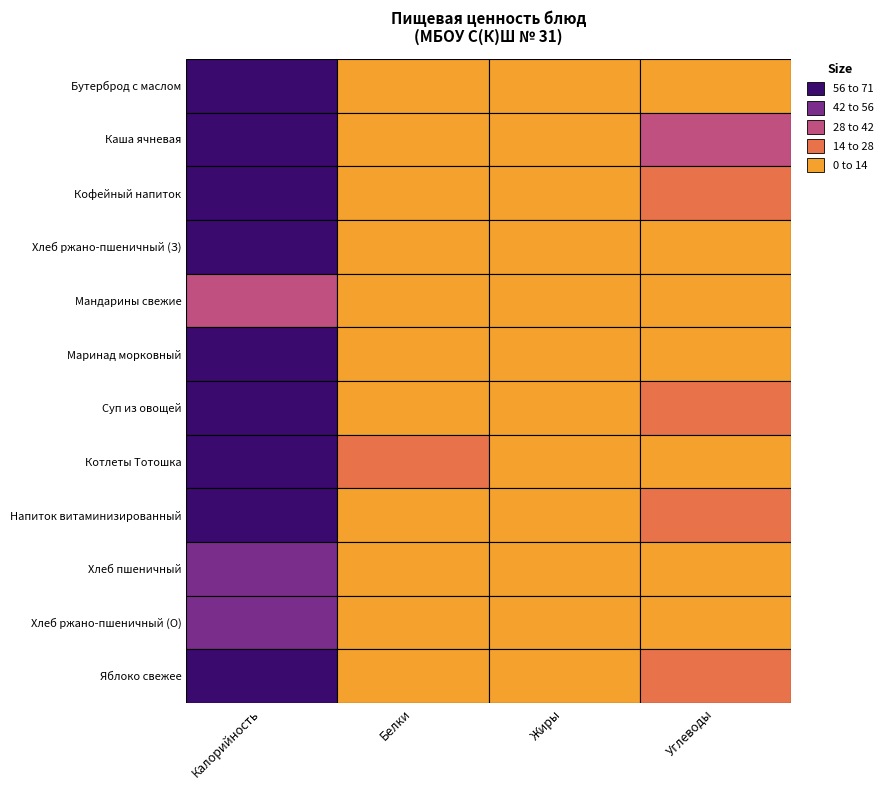

At 5, list the series in order from smallest to largest.

Белки, Углеводы, Жиры, Калорийность